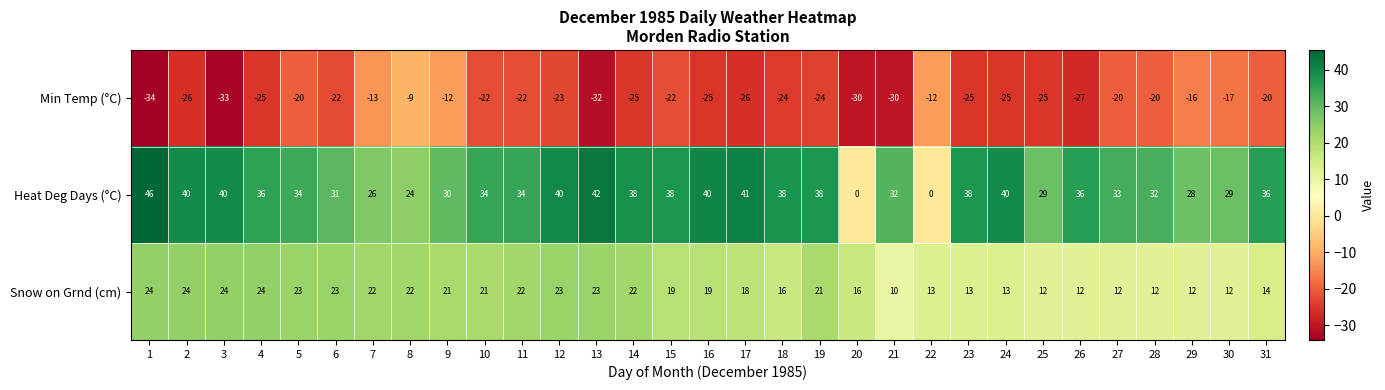

How many data points does each series have?

31